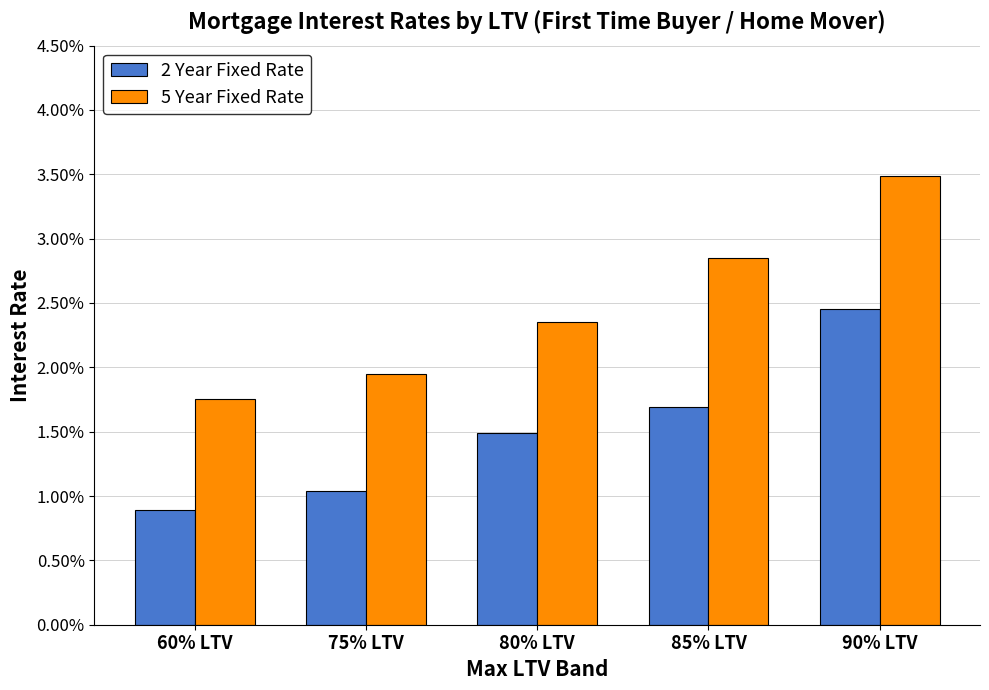

Is the value of 5 Year Fixed Rate at 75% LTV greater than the value of 2 Year Fixed Rate at 85% LTV?

Yes